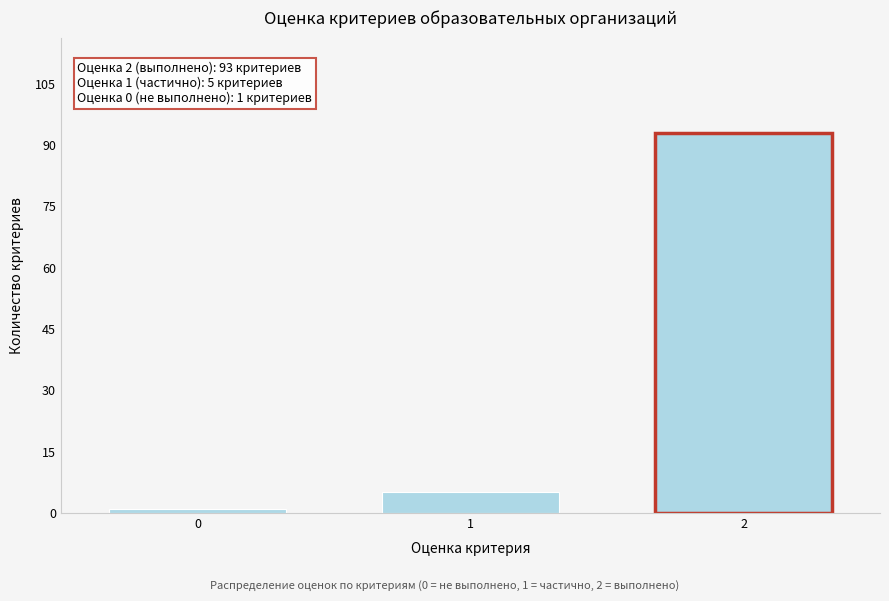

Reading left to right, list all the values displayed in this chart.

0=1	1=5	2=93